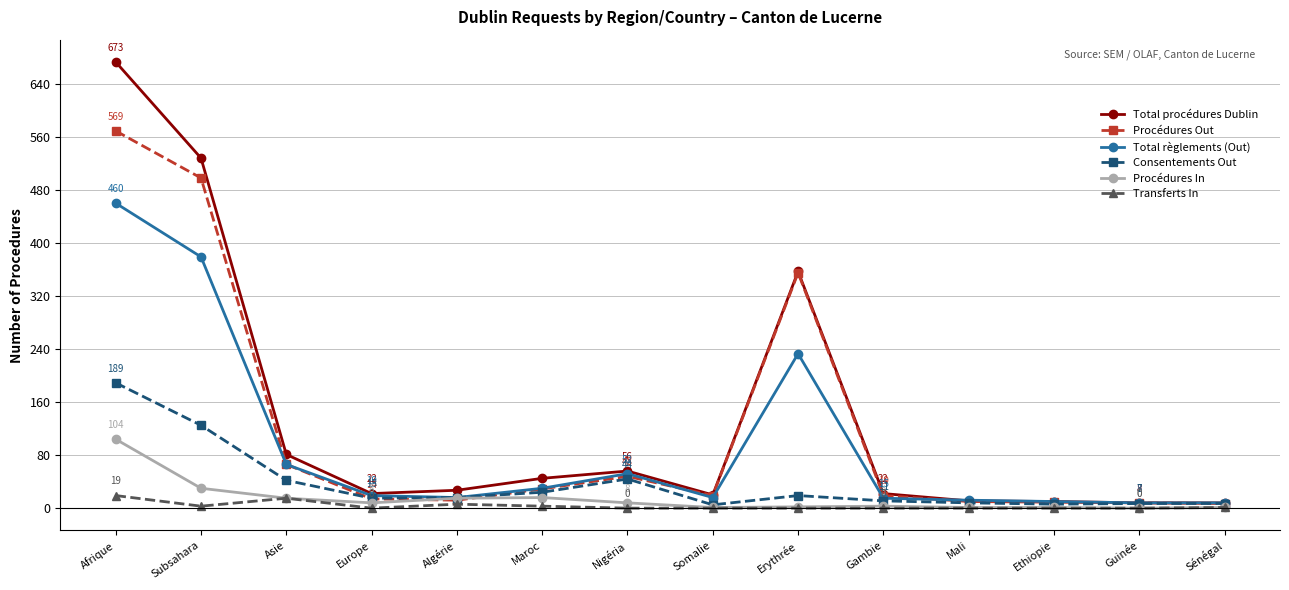

Which label corresponds to the largest value in the chart?

Afrique